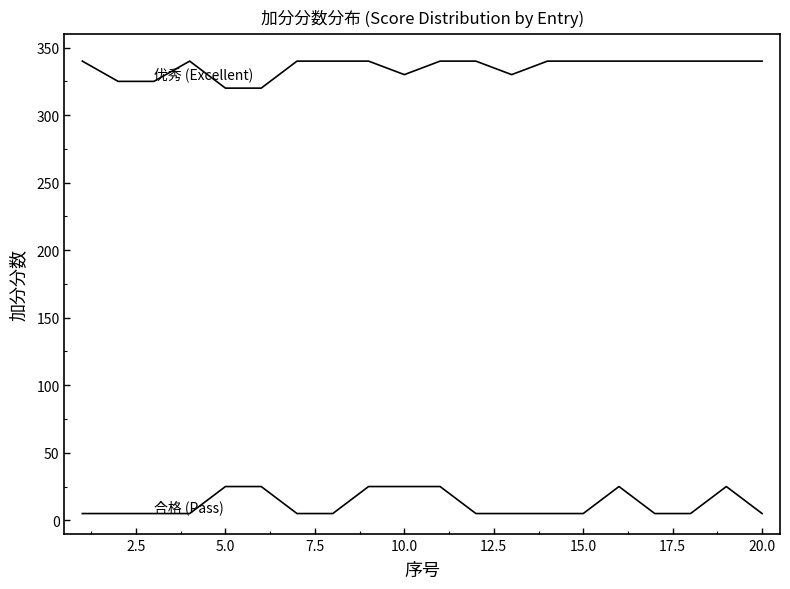

Reading right to left, extract all data points from this chart.

优秀 (Excellent): 340	340	340	340	340	340	340	330	340	340	330	340	340	340	320	320	340	325	325	340
合格 (Pass): 5	25	5	5	25	5	5	5	5	25	25	25	5	5	25	25	5	5	5	5